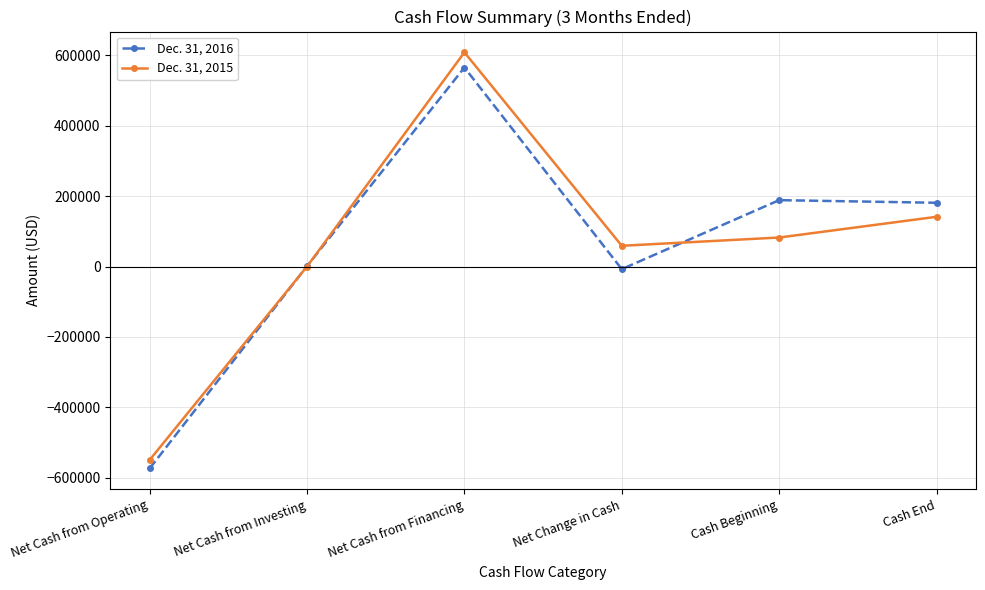

At which category is the sum across all series the highest?

Net Cash from Financing